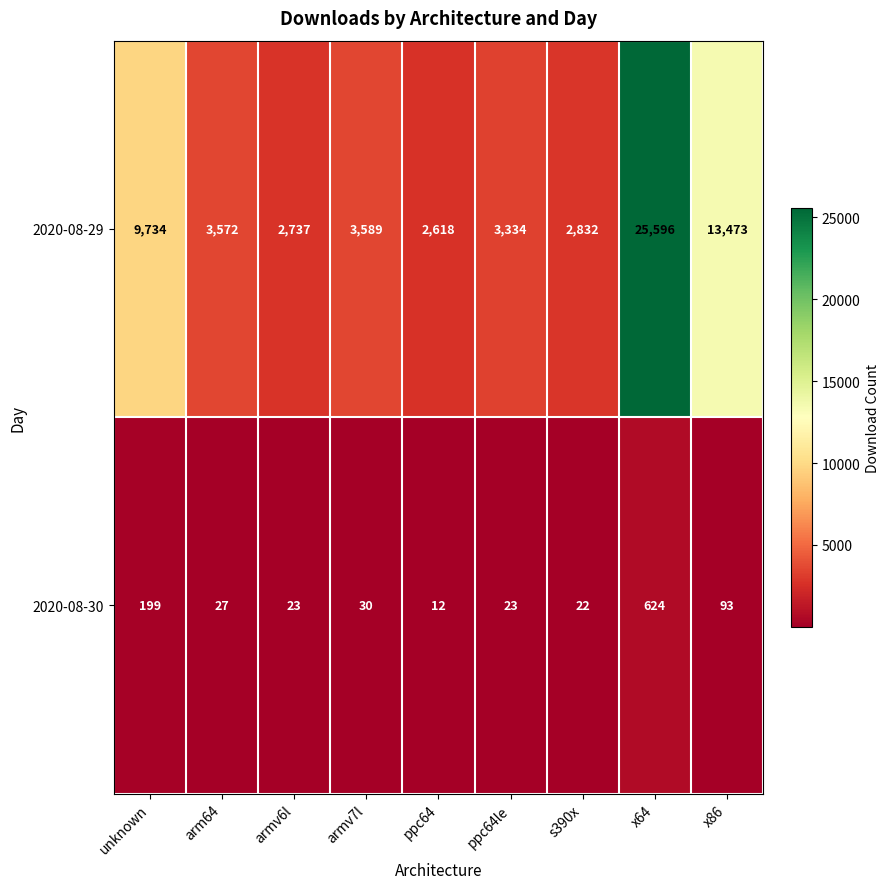

Reading left to right, what are all the values shown in this chart?

2020-08-29: unknown=9734	arm64=3572	armv6l=2737	armv7l=3589	ppc64=2618	ppc64le=3334	s390x=2832	x64=25596	x86=13473
2020-08-30: unknown=199	arm64=27	armv6l=23	armv7l=30	ppc64=12	ppc64le=23	s390x=22	x64=624	x86=93